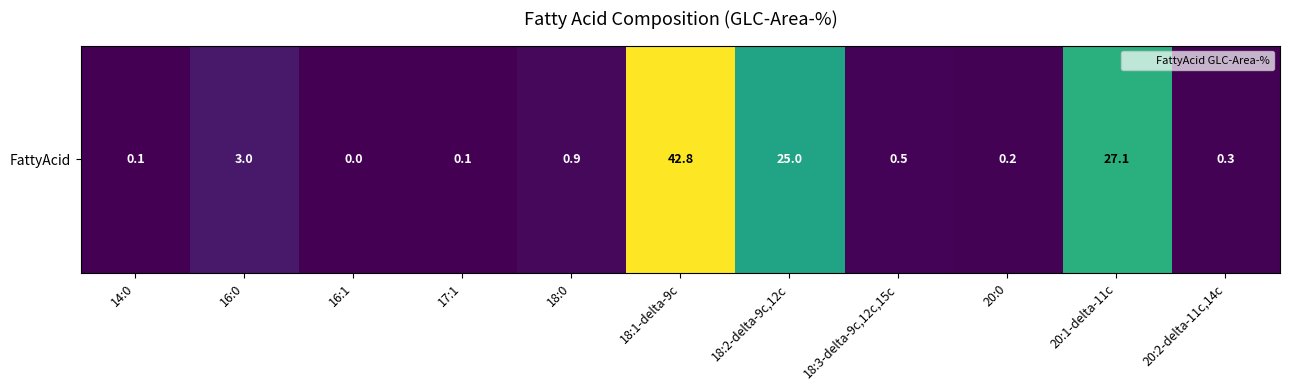

What is the change in value from 16:1 to 18:1-delta-9c?

+42.8